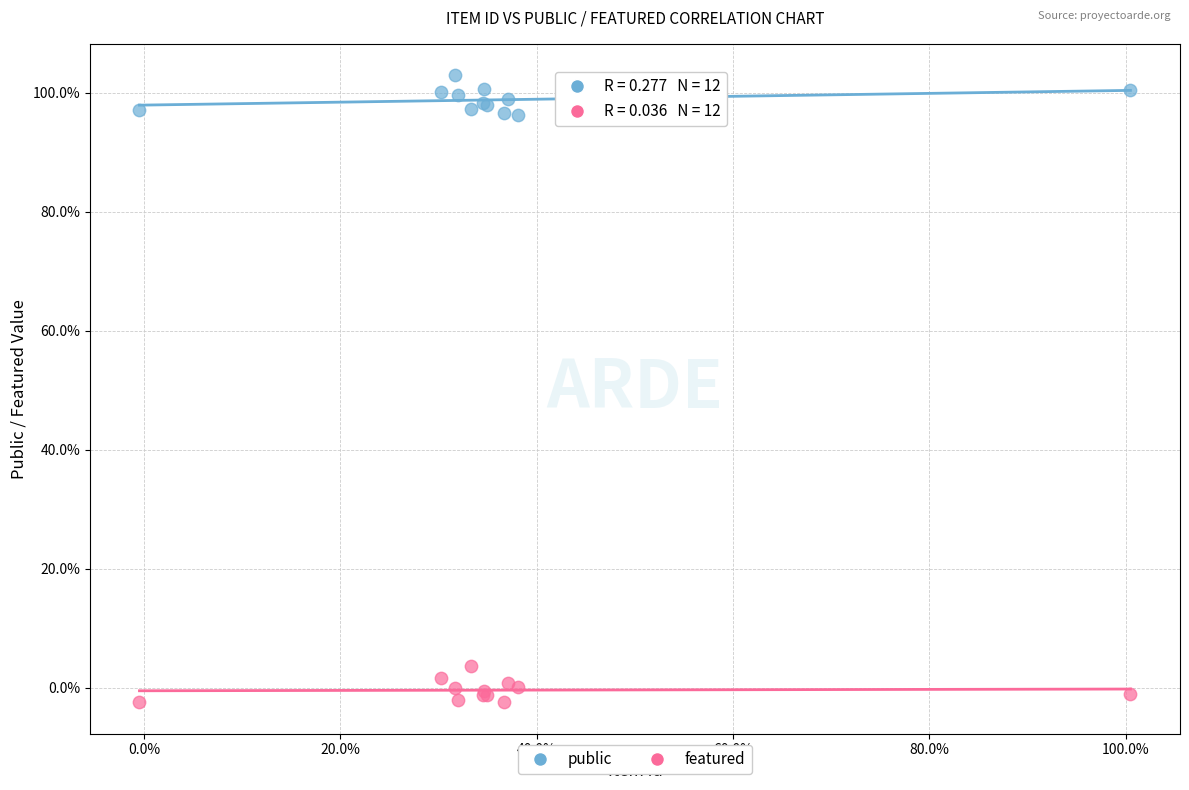

Which series reaches the maximum Y coordinate?

public